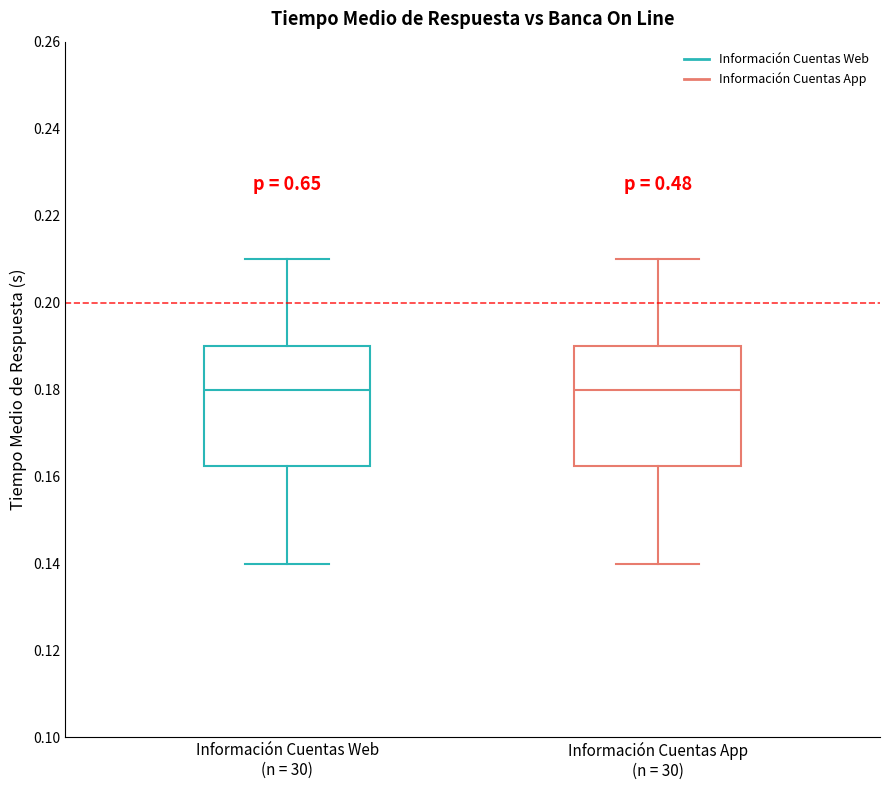

Reading left to right, transcribe this box plot: for each box, give where its median line is, the range the box spans, and where its two whiskers end, as read against the y-axis. The values are not printed on the chart, so give them approximately, as read against the axis.

Información Cuentas Web (n = 30): median 0.180, box 0.162 to 0.190, whiskers 0.140 to 0.210
Información Cuentas App (n = 30): median 0.180, box 0.162 to 0.190, whiskers 0.140 to 0.210